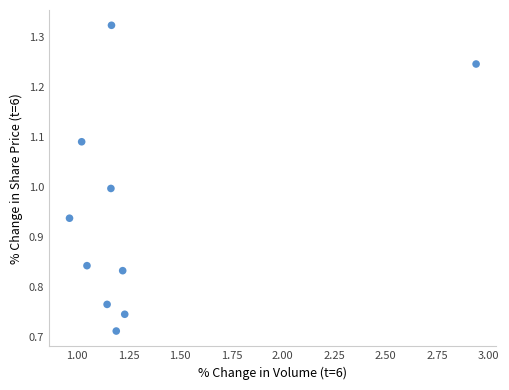

What is the range of X values (max minus min)?

2.0